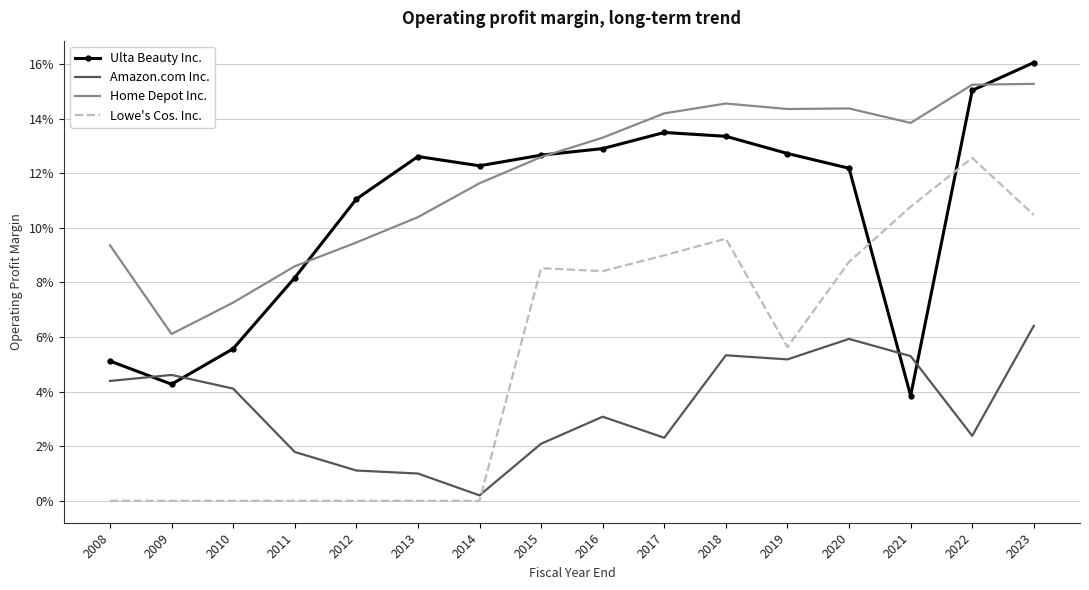

What is the spread (max minus min) of values at 2010?

0.1